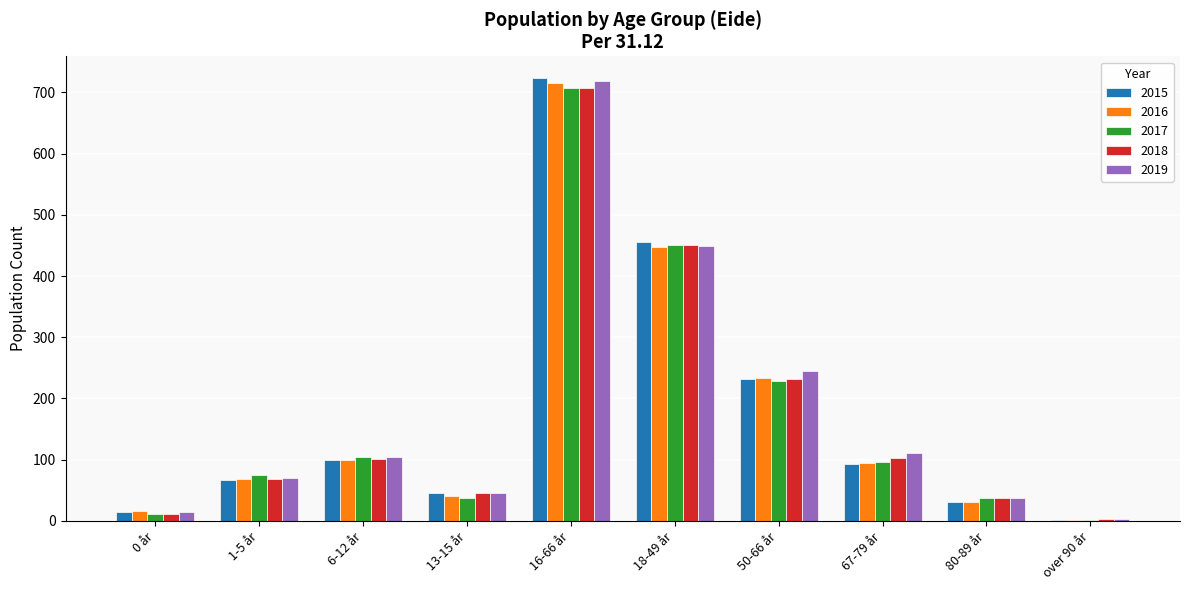

What is the difference between the 2017 values at 6-12 år and 50-66 år?

124.0